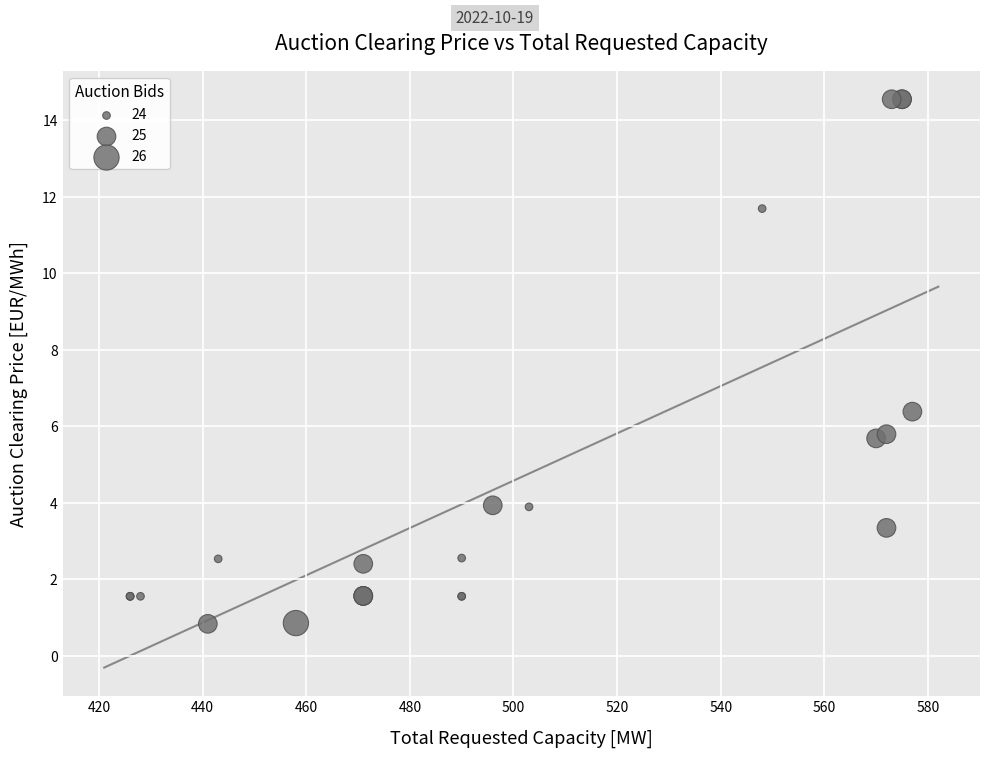

What Y value in the scatter plot is closest to 7?

6.4